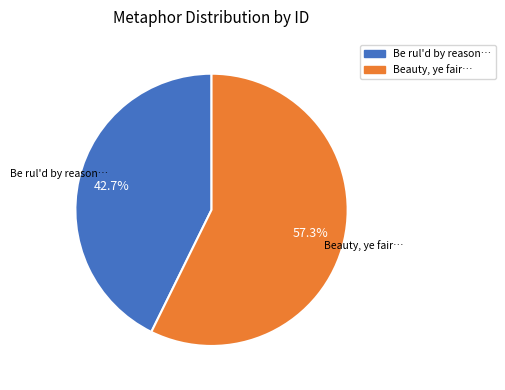

How many segments does this pie chart have?

2